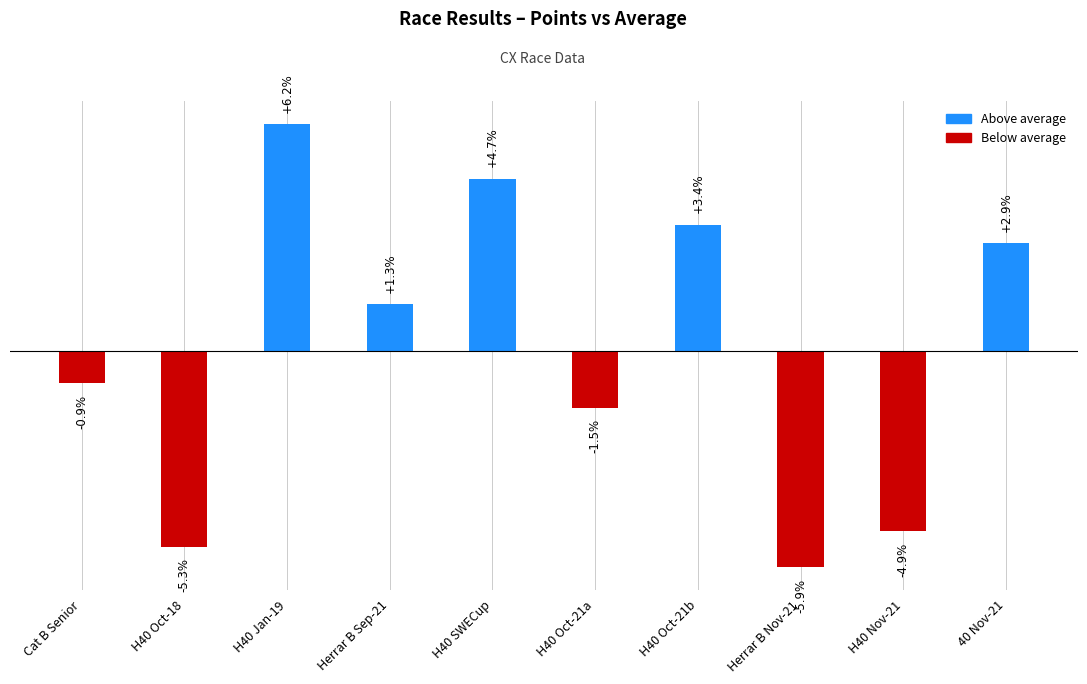

What is the label of the 3rd bar from the right?

Herrar B Nov-21